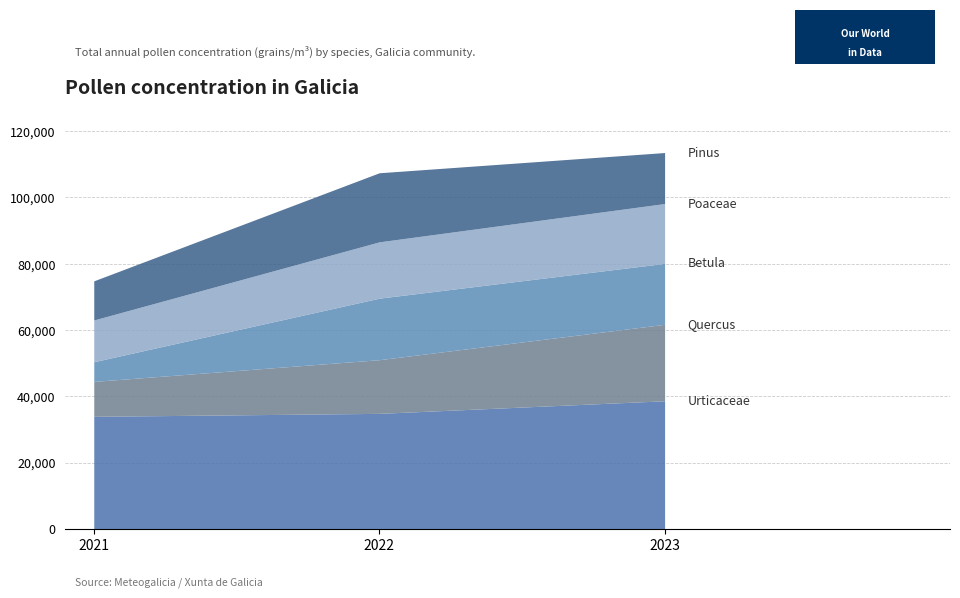

The Poaceae series shows 7471 at 2023. True or false?

False